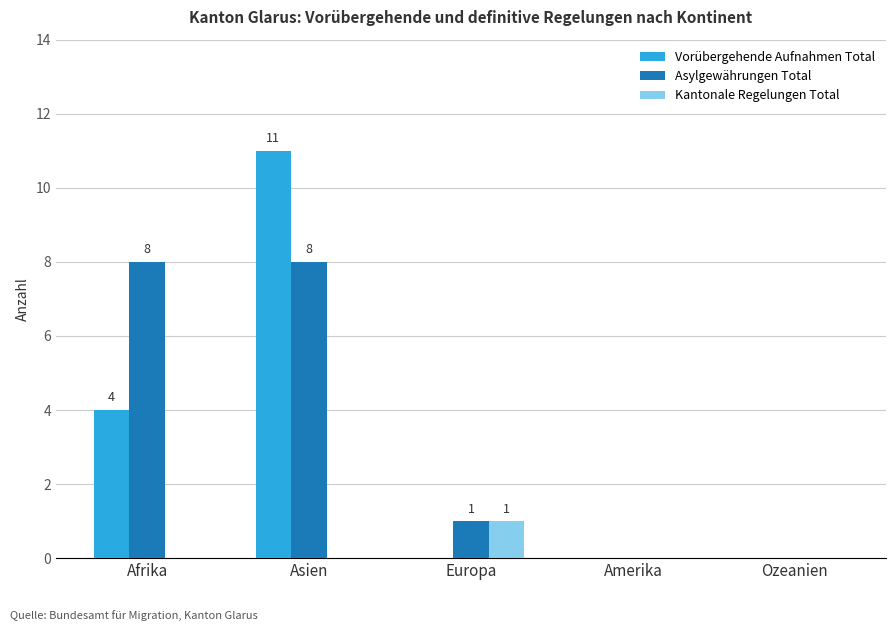

How many groups of bars are there?

5